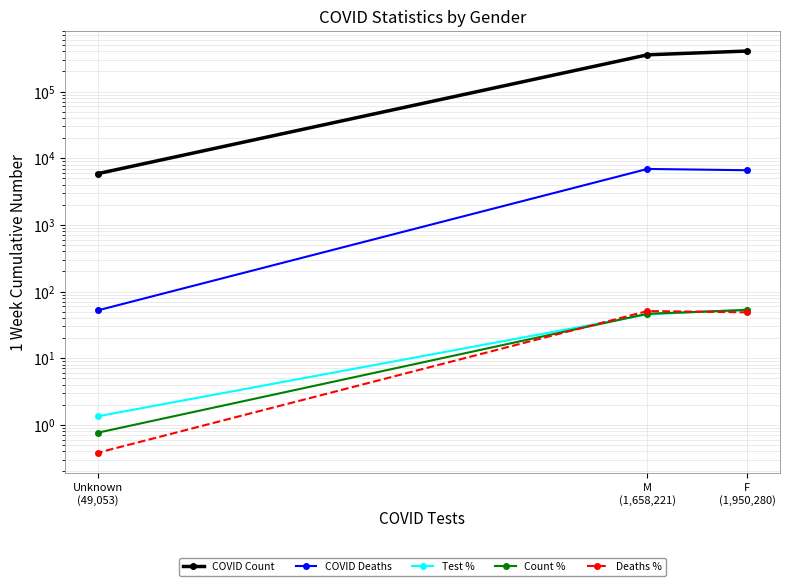

Which series has the widest spread of values?

COVID Count